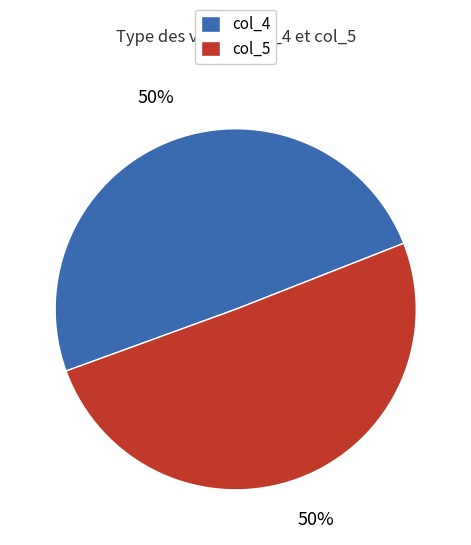

To the nearest percent, what is the average slice percentage?

50%